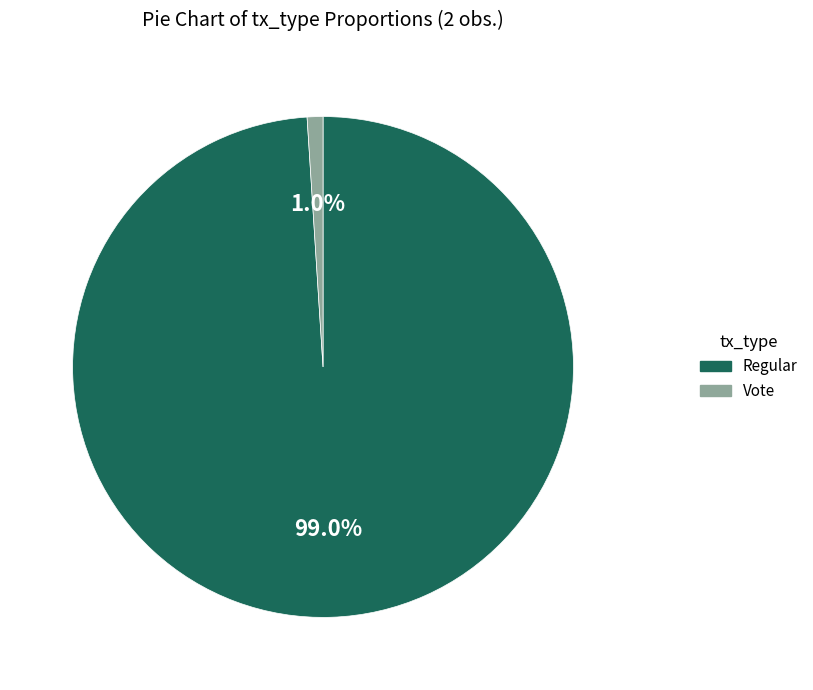

Between Regular and Vote, which is larger?

Regular